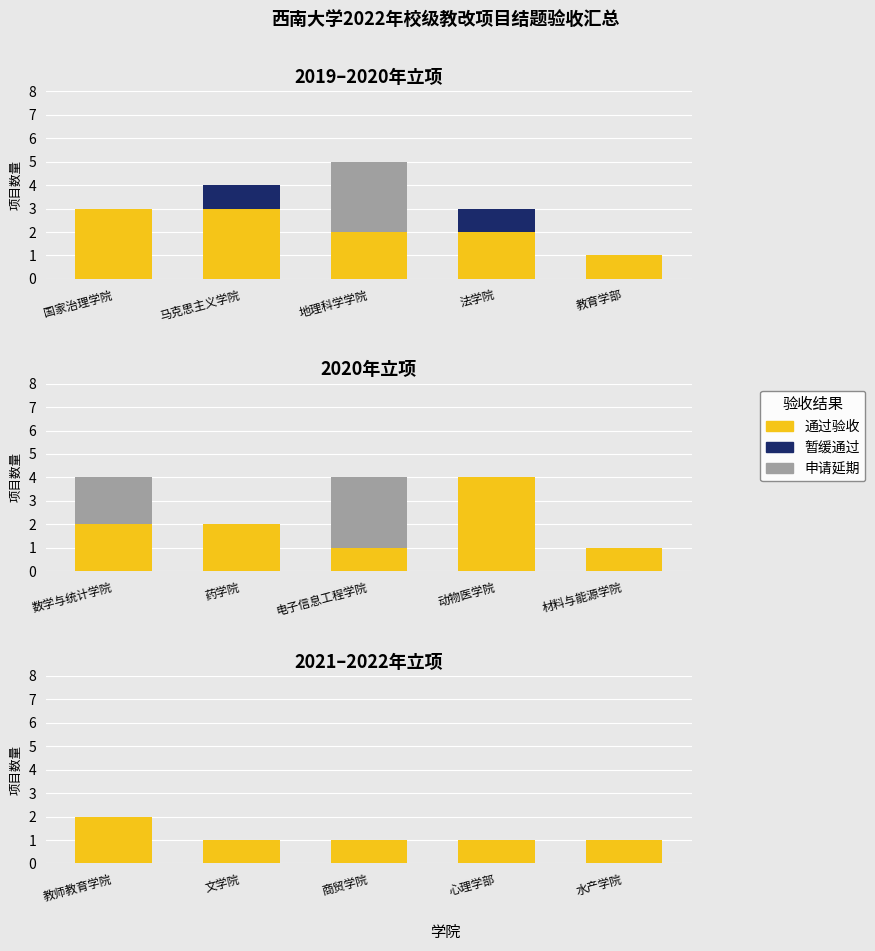

Which series changed the most between 心理学部 and 水产学院?

通过验收